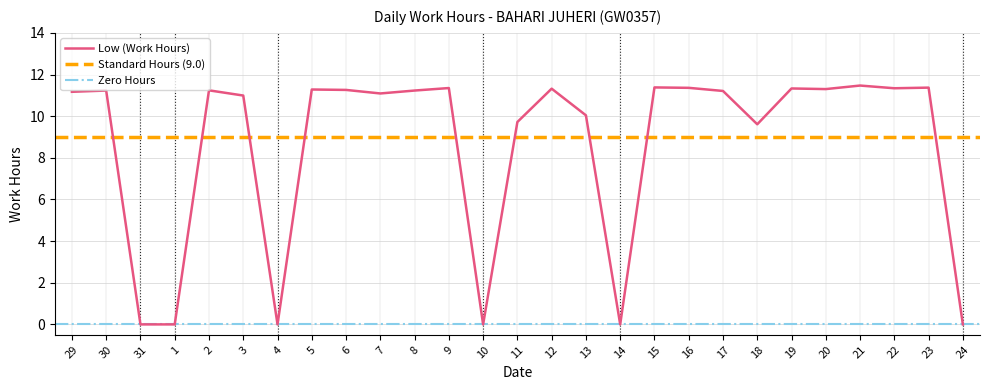

What is the value of the 24th point from the left?

11.5